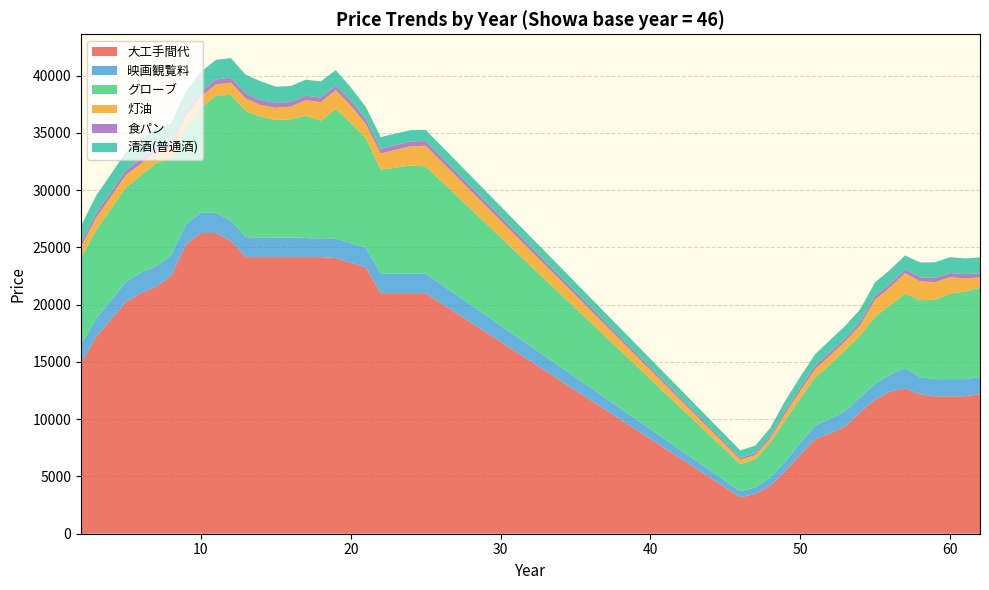

What is the minimum value for 大工手間代?

3180